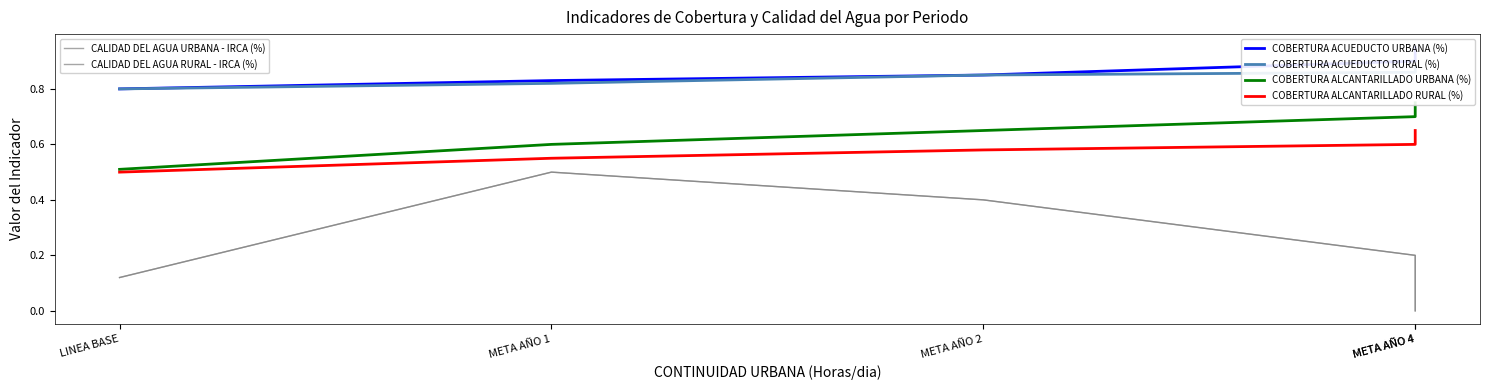

What is the value of the COBERTURA ALCANTARILLADO URBANA (%) point at the 2nd from the left?

0.6